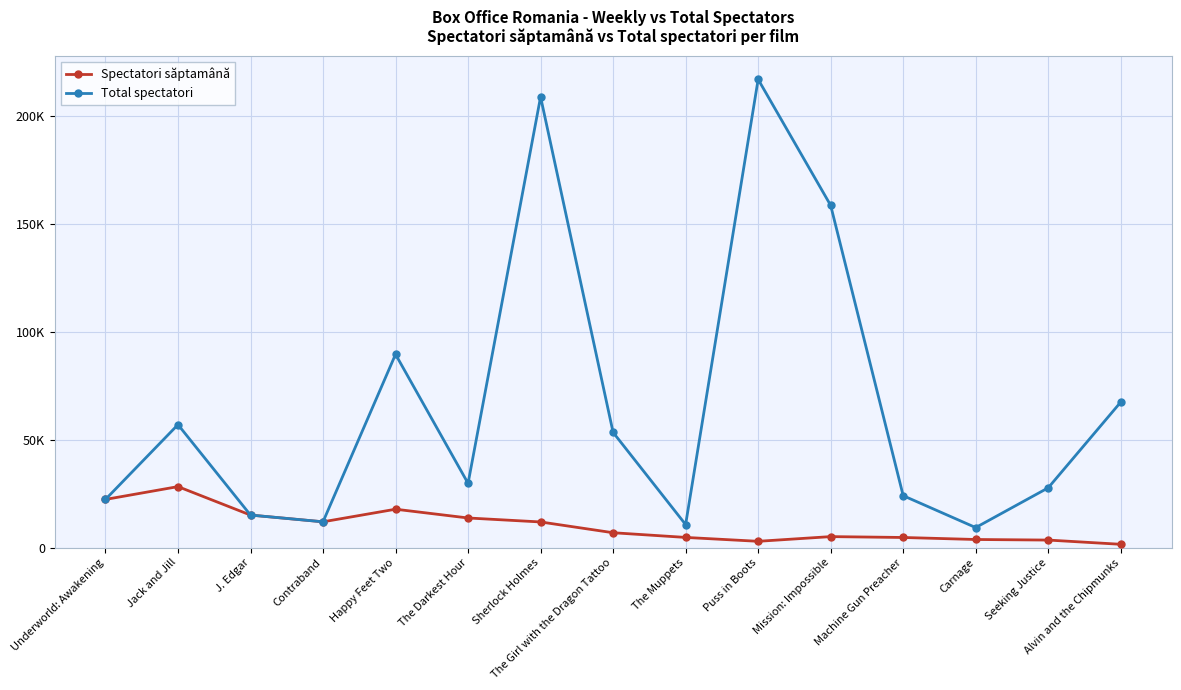

True or false: Total spectatori and Spectatori săptamână intersect in this chart.

False